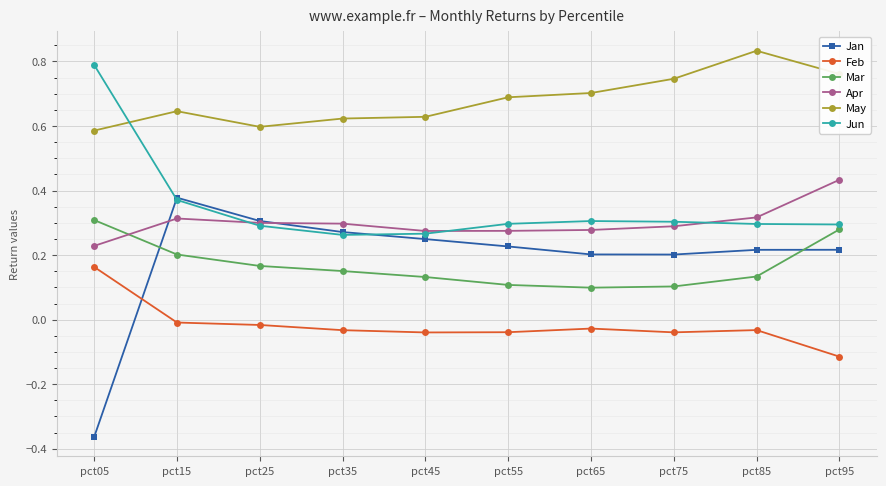

True or false: Feb and Jun cross at least once.

False